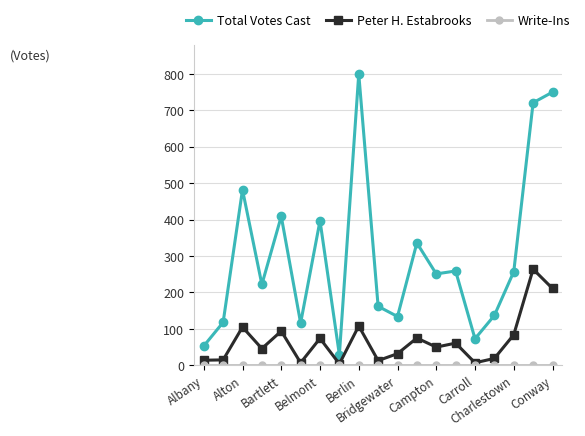

What is the maximum value shown in the chart?

800